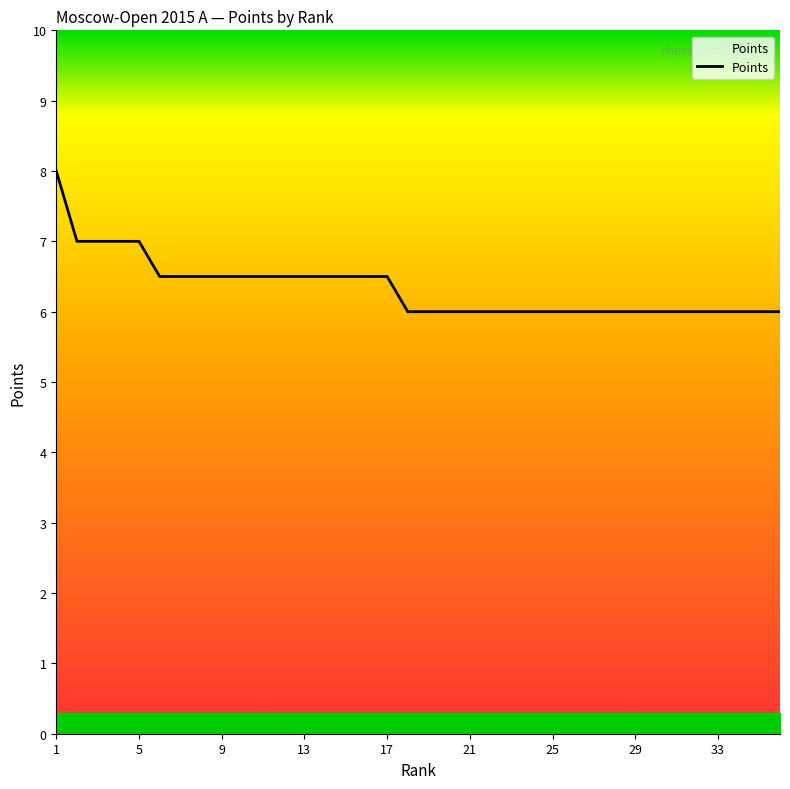

How many categories are shown in the chart?

36